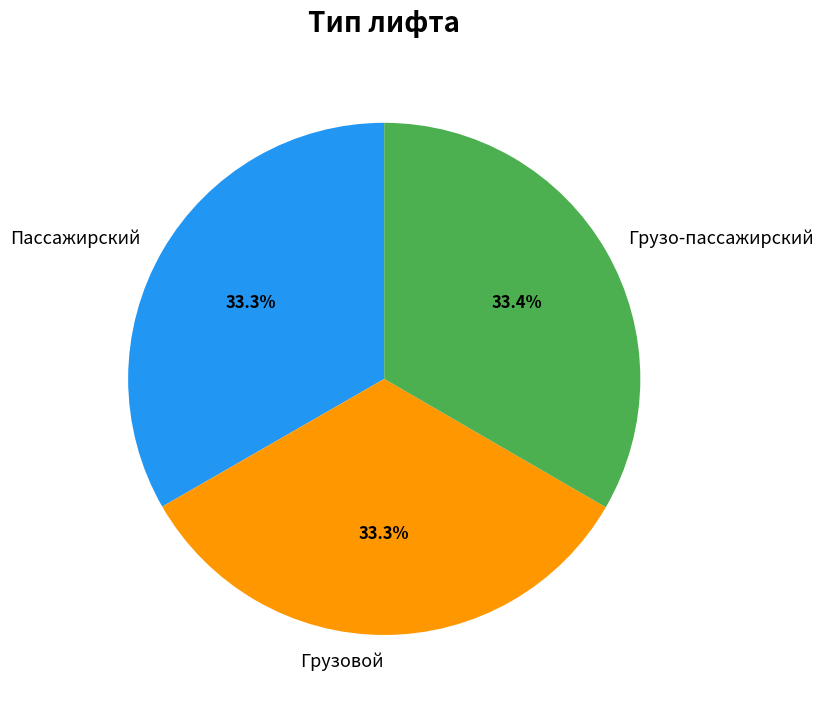

How many slices are in this pie chart?

3